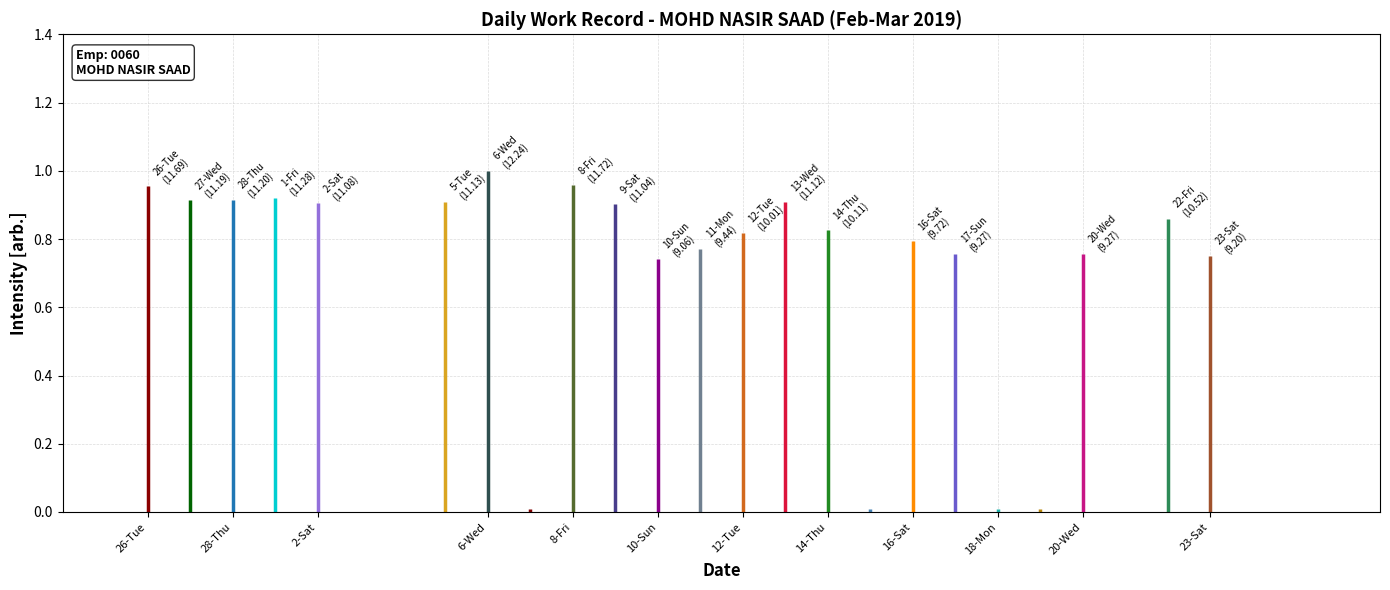

How many data points are less than 10?

10